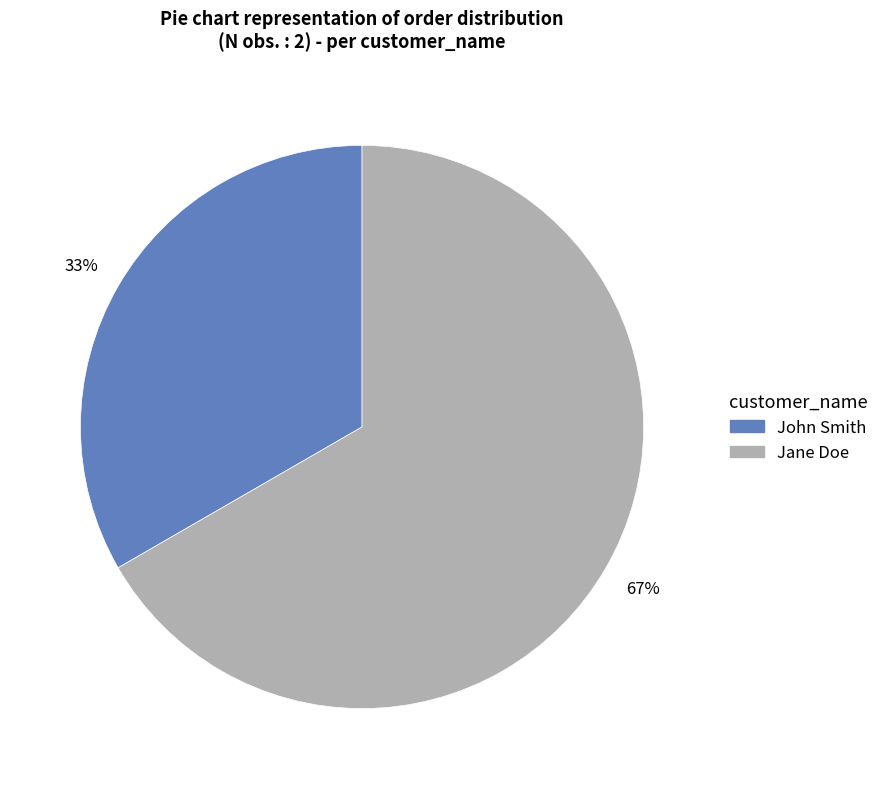

To the nearest percent, what is the average slice percentage?

50%